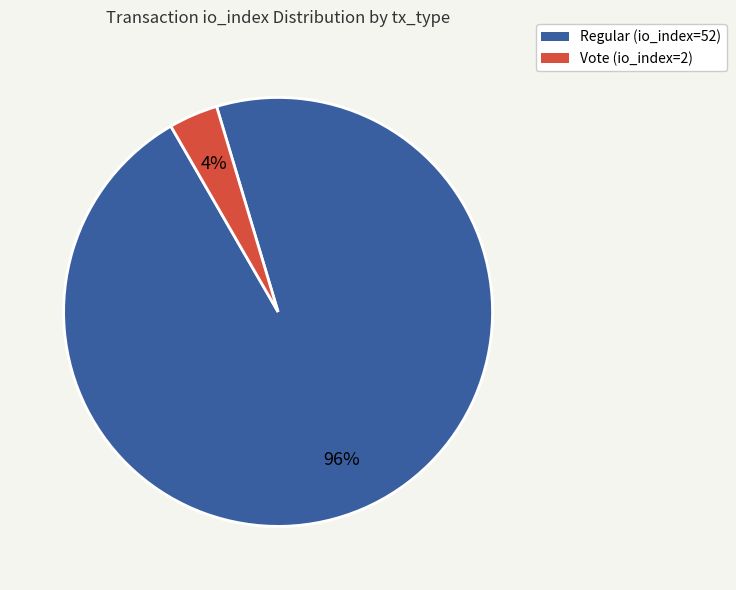

Is it true that Regular (io_index=52) is 96% of the pie?

True